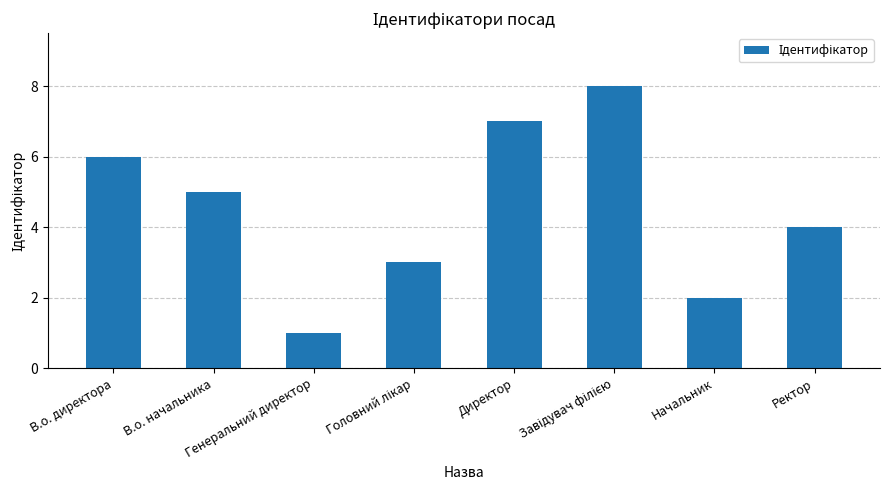

What is the sum of all values?

36